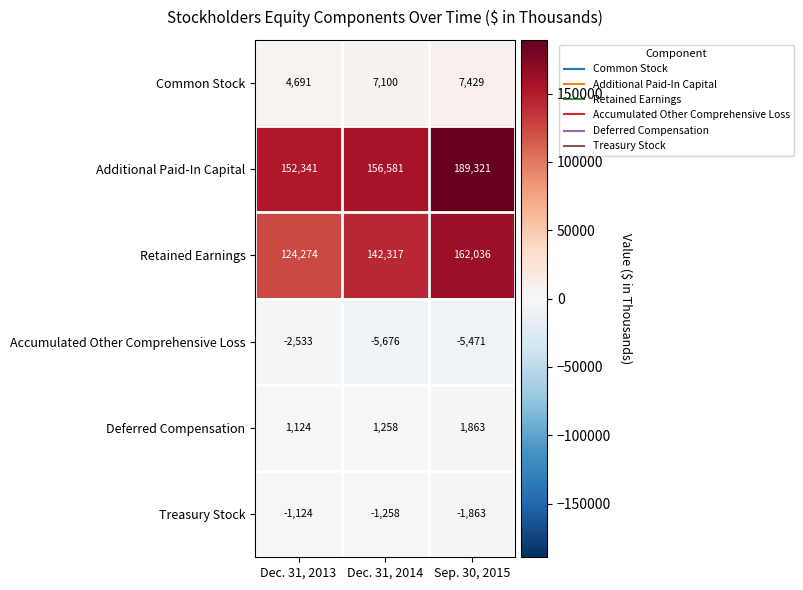

Which series changed the most between Dec. 31, 2013 and Dec. 31, 2014?

Retained Earnings